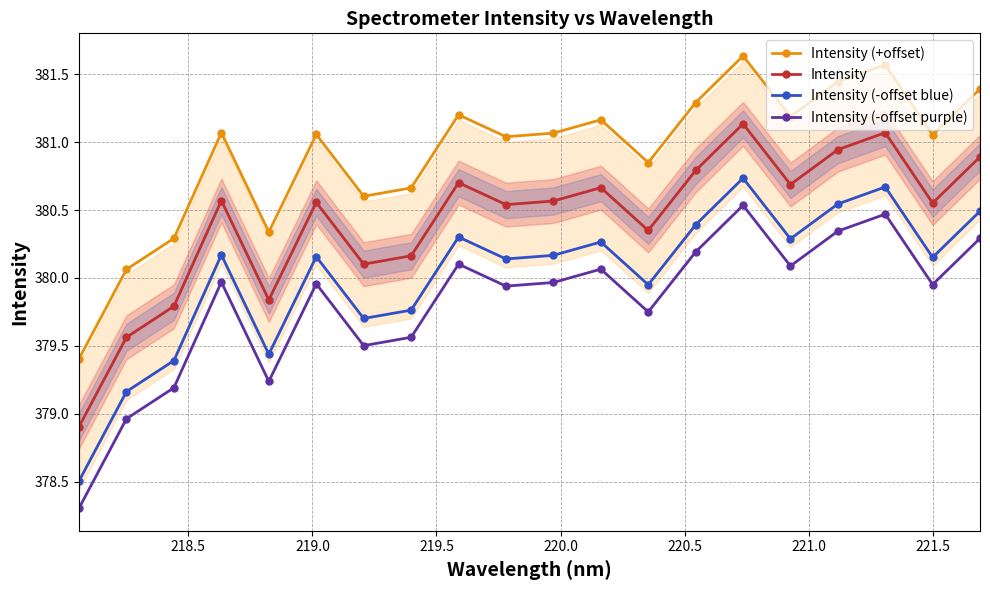

True or false: Intensity (-offset blue) has more than 0 points higher than both neighbors.

True